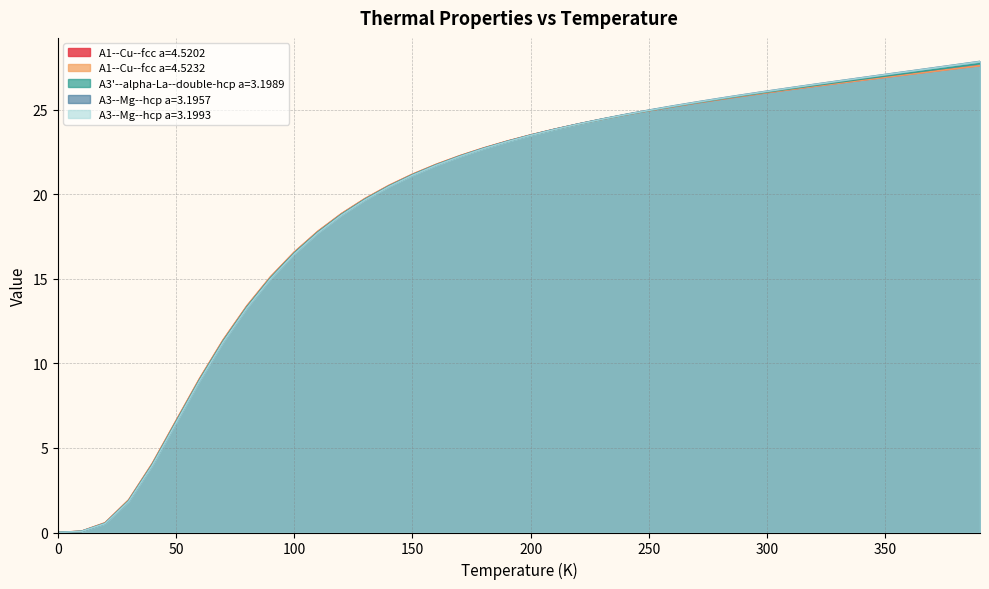

Is the value of A1--Cu--fcc a=4.5232 at 330.0 greater than the value of A3--Mg--hcp a=3.1957 at 340.0?

No